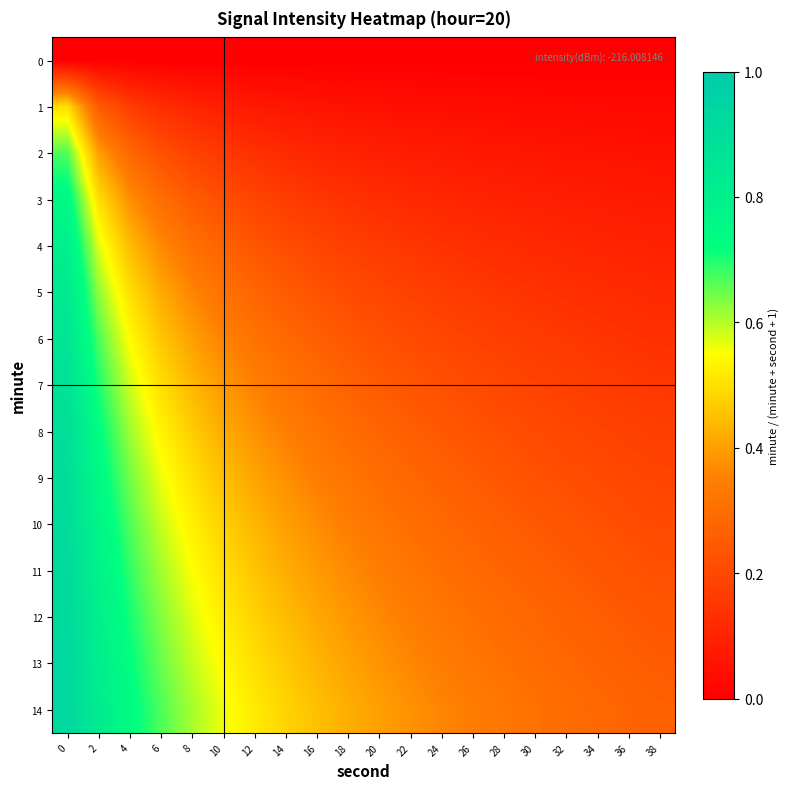

What is the total value across all series at 6?

6.6